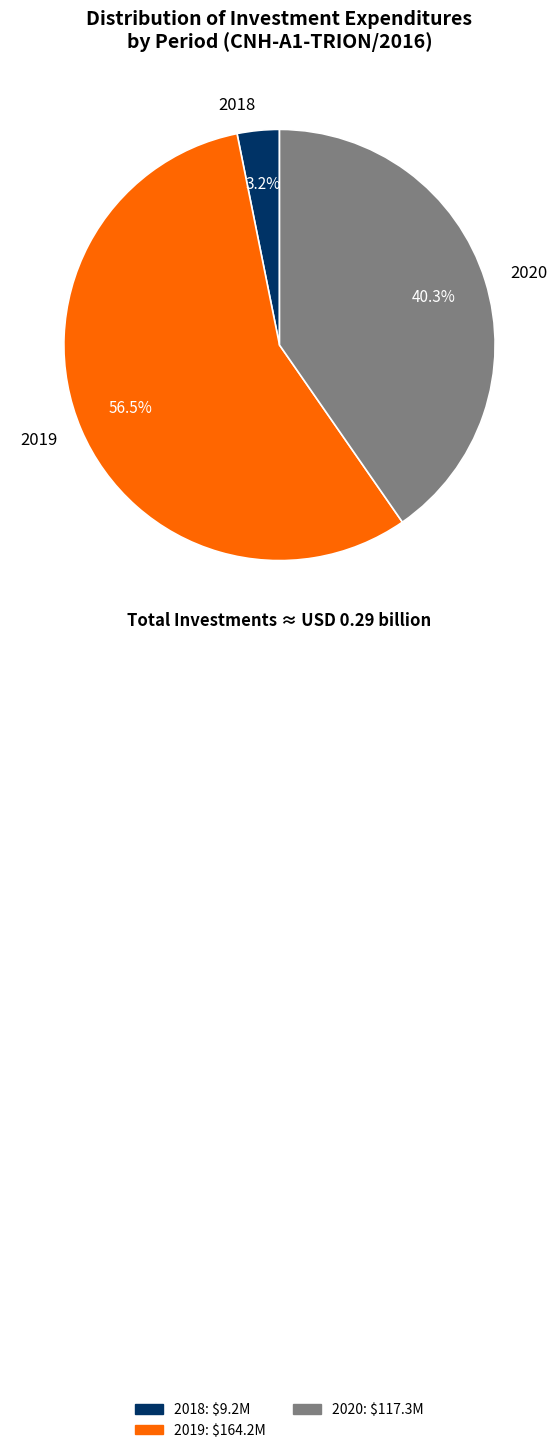

Does 2019 account for over 50% of the chart?

Yes